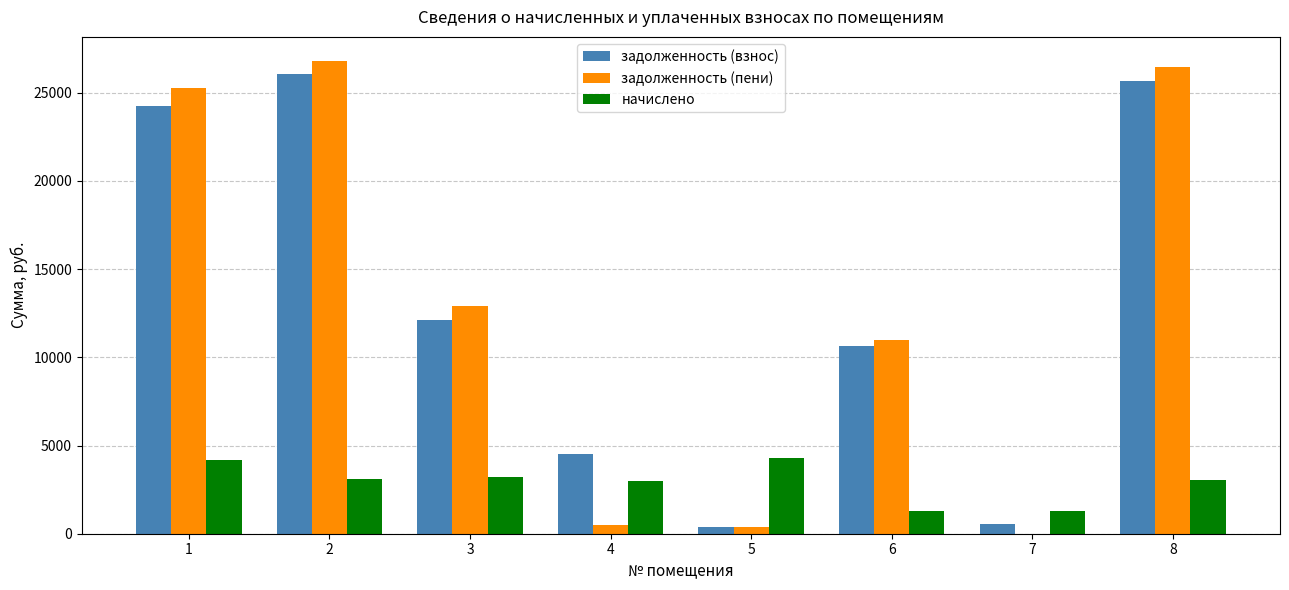

Which label corresponds to the largest value in the chart?

2